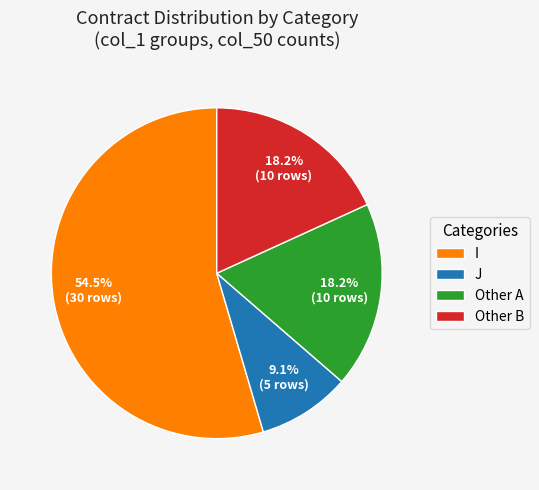

Which slice is the largest?

I